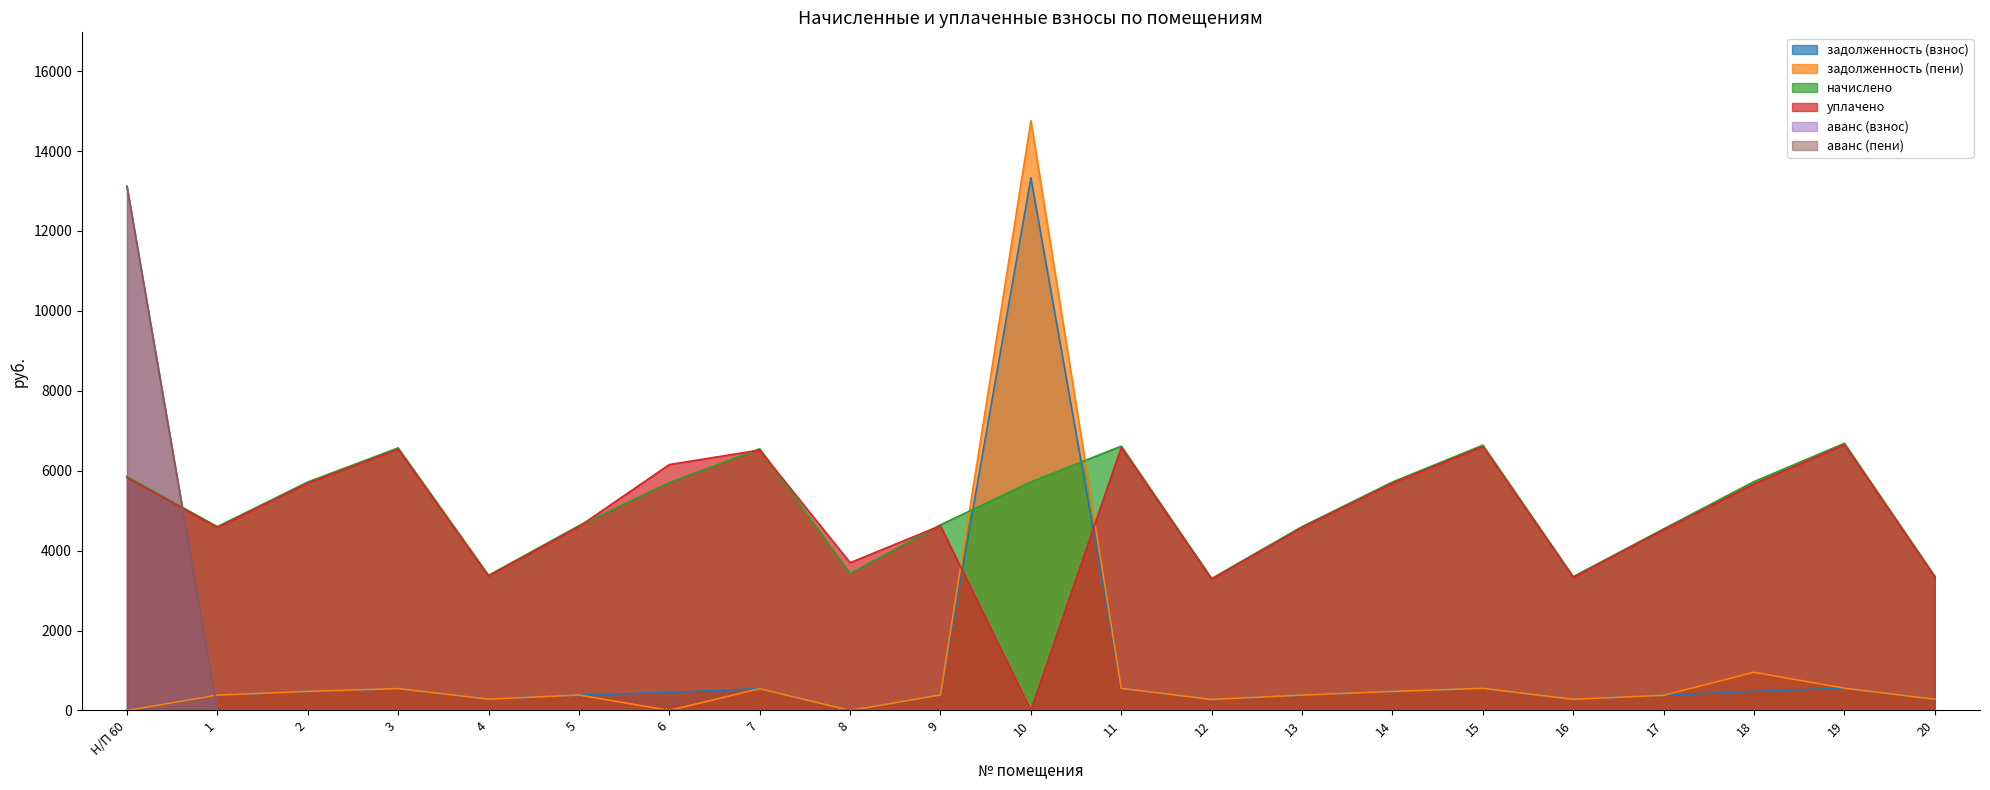

How many lines are shown in the chart?

6